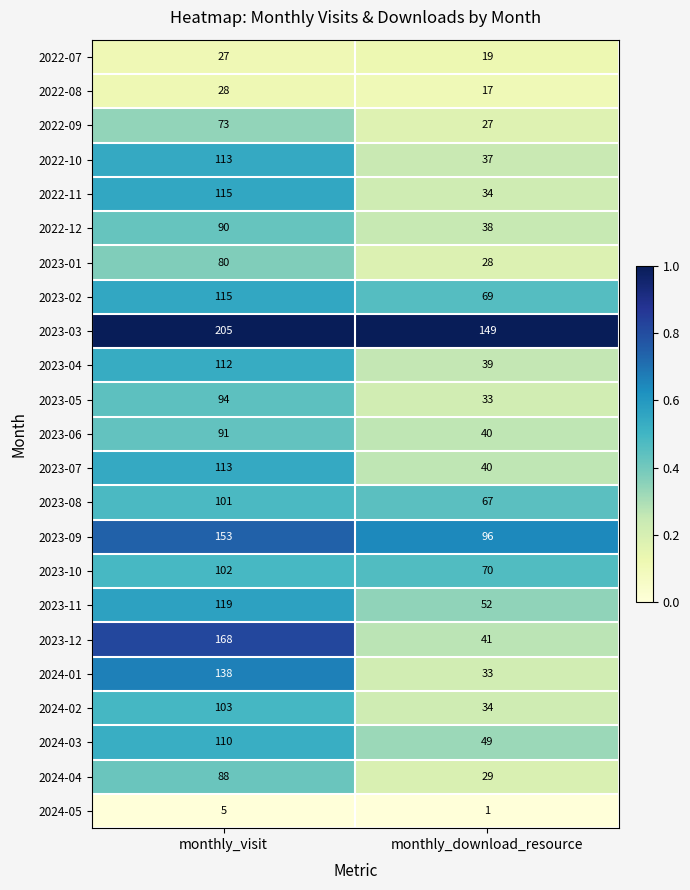

What value does the 2022-07 series have at monthly_visit?

27